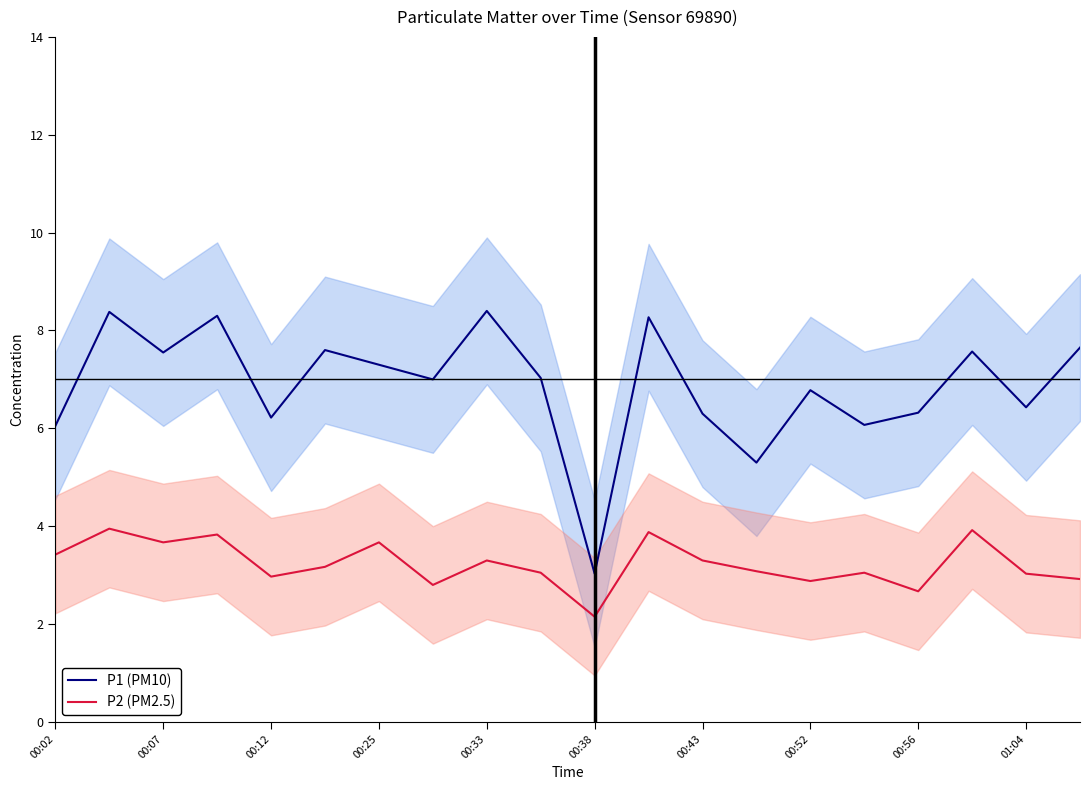

The P1 (PM10) series shows 9.5 at 00:02. True or false?

False